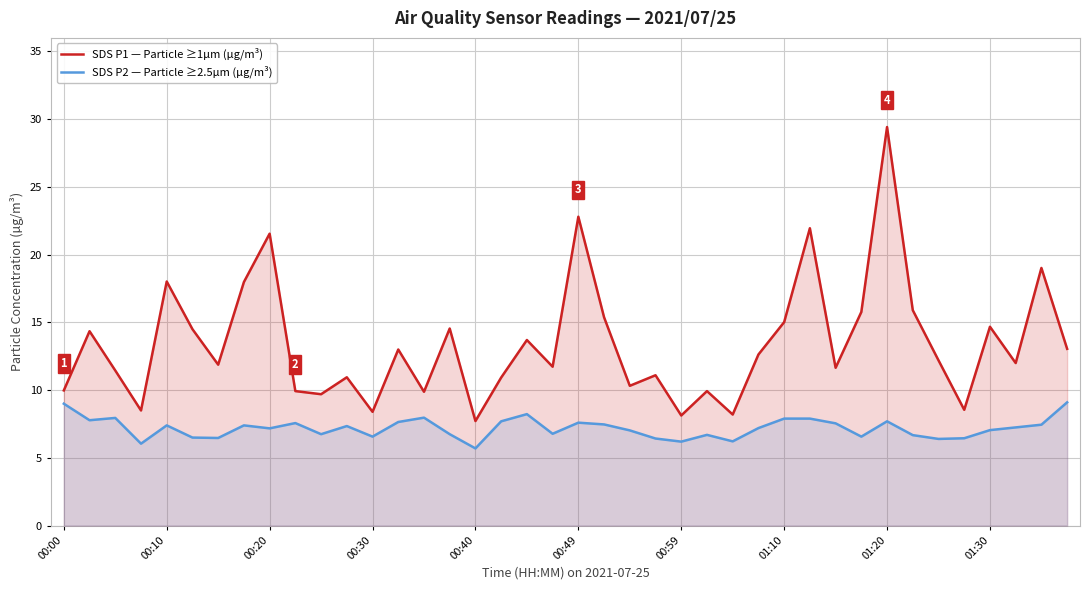

How many data points in SDS P2 — Particle ≥2.5µm (µg/m³) are less than 7?

16